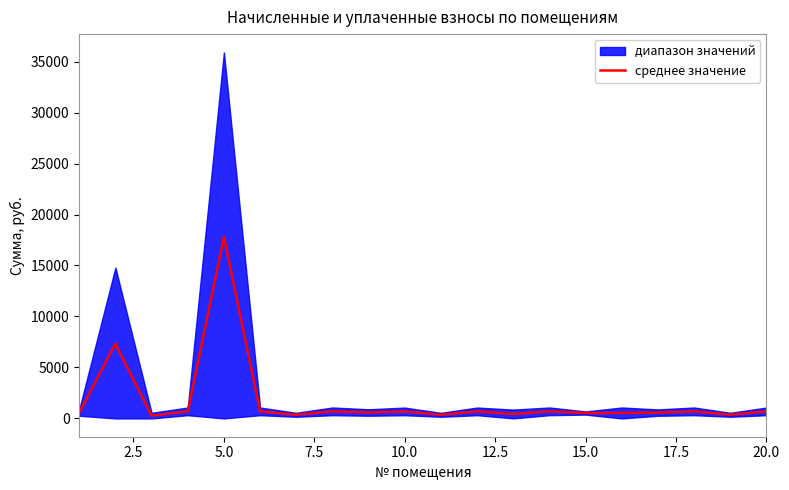

At which category does the chart reach its minimum across all series?

5.0